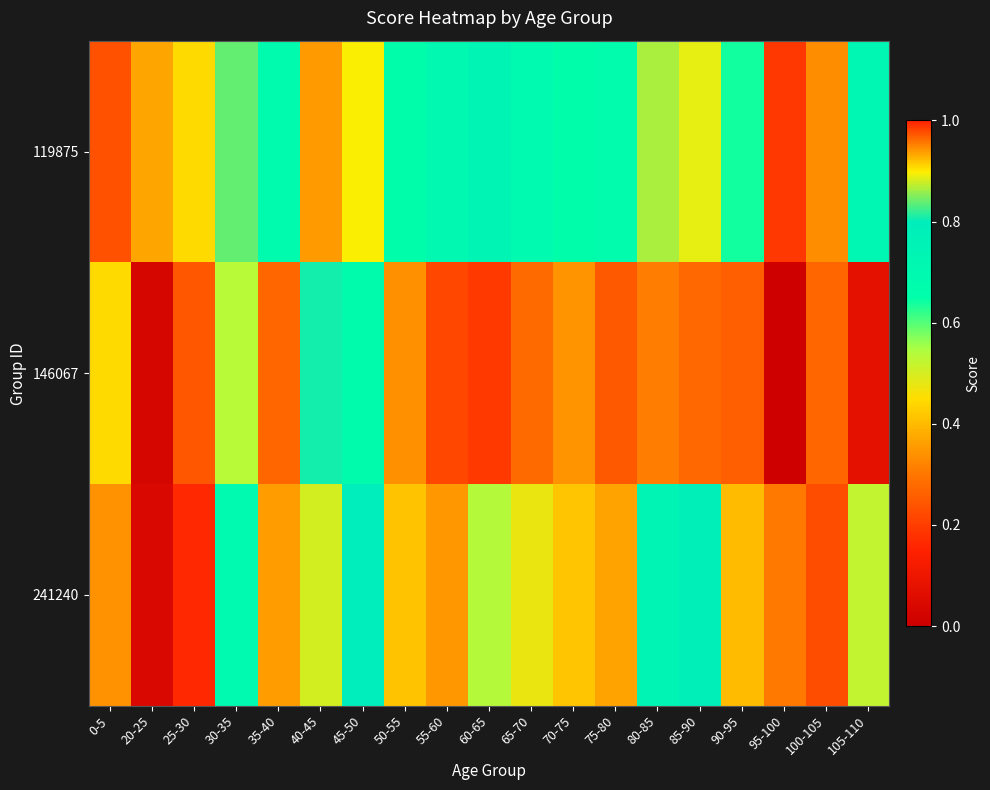

At how many categories does at least one series exceed 0?

19